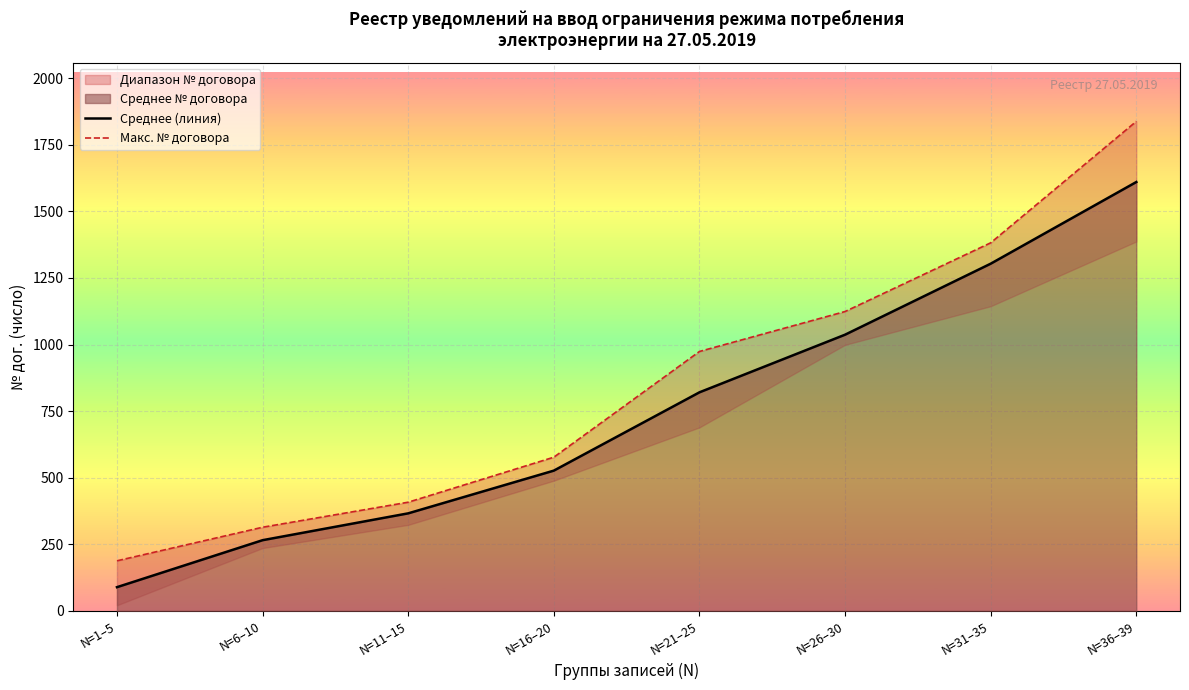

Rank the categories by Среднее (линия) value from lowest to highest.

N=1–5, N=6–10, N=11–15, N=16–20, N=21–25, N=26–30, N=31–35, N=36–39